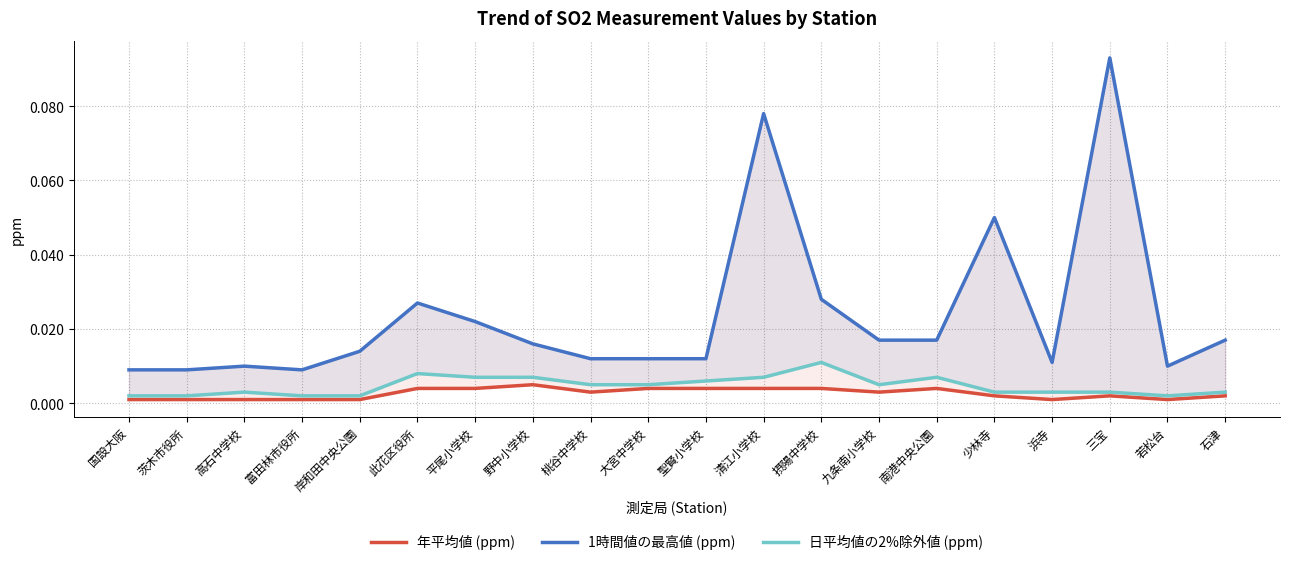

What is the label of the 4th point from the right?

浜寺